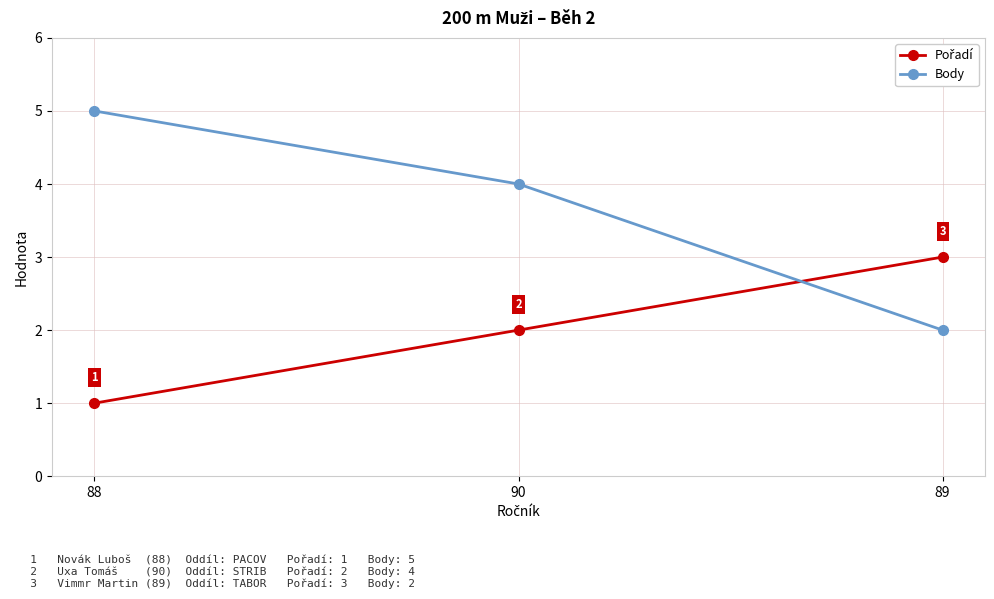

At how many categories does at least one series exceed 2?

3